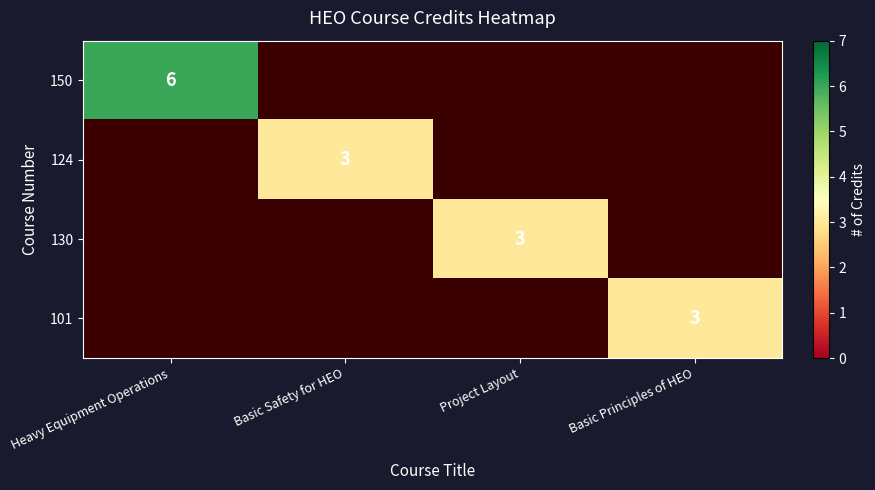

True or false: 150 has a value of 3 at Heavy Equipment Operations.

False